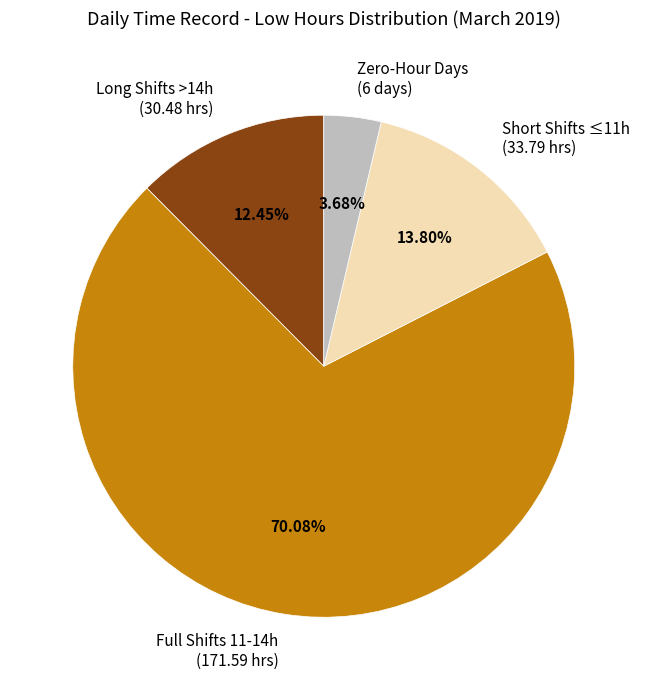

What is the majority slice?

Full Shifts 11-14h (171.59 hrs)